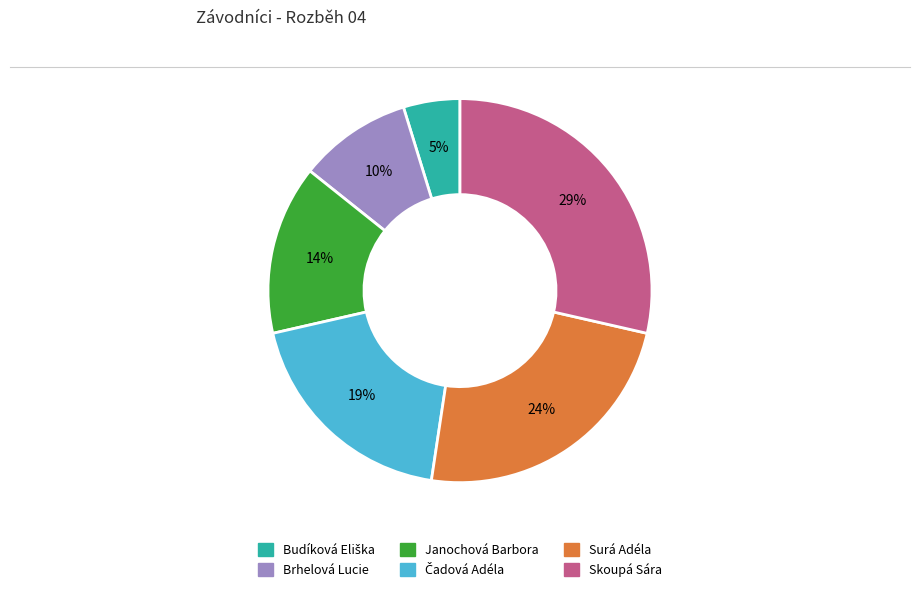

Is the sum of Skoupá Sára and Surá Adéla greater than half?

Yes